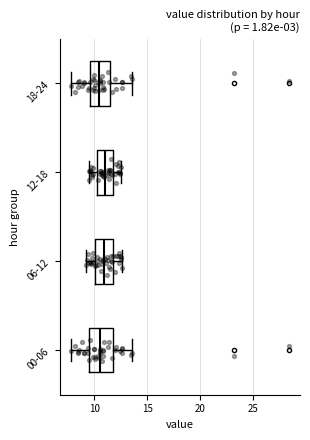

Where is the left edge of the box for 06-12 on the x-axis? The values are not printed on the chart, so give them approximately, as read against the axis.

10.0